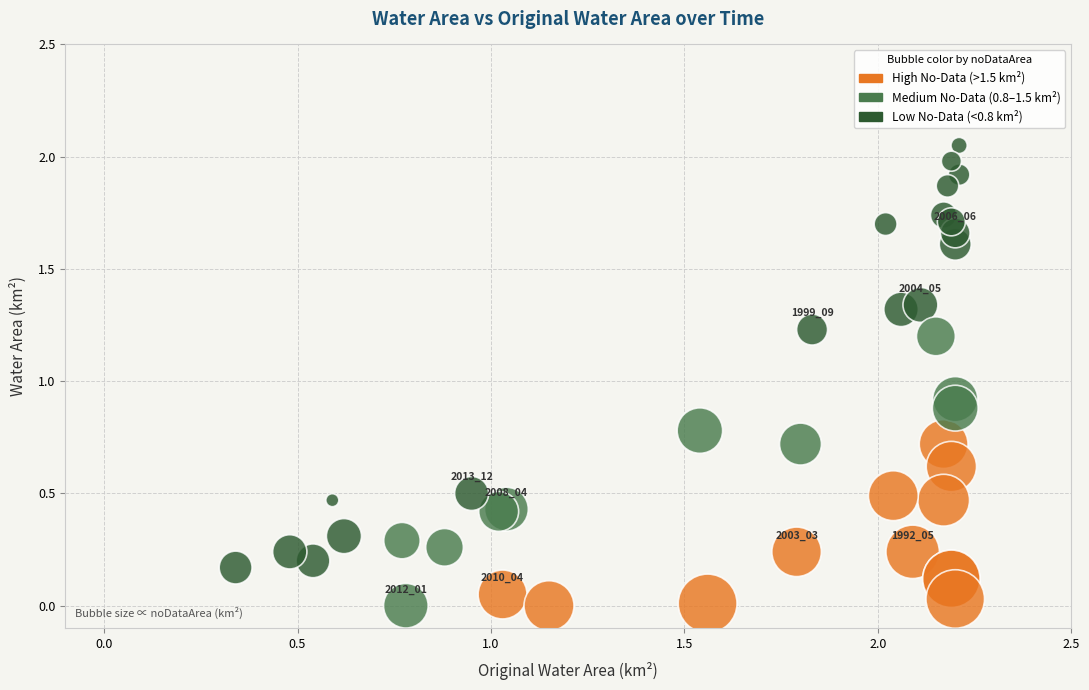

What Y value in the scatter plot is closest to 1?

0.9